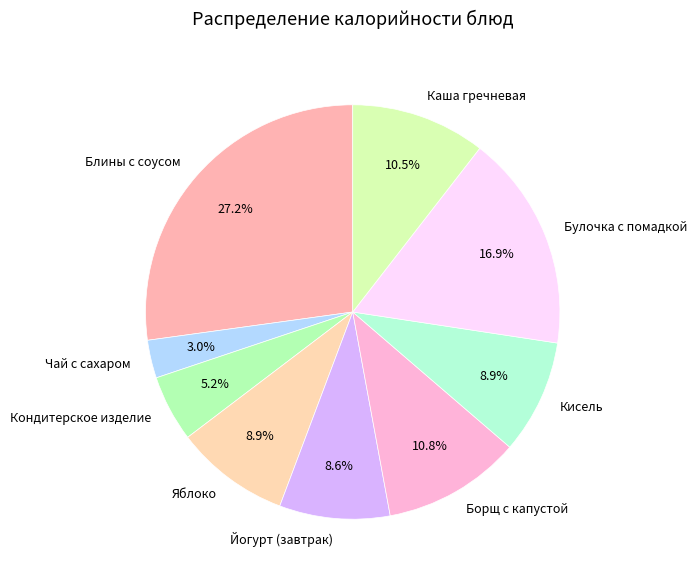

To the nearest percent, what is the average slice percentage?

11%